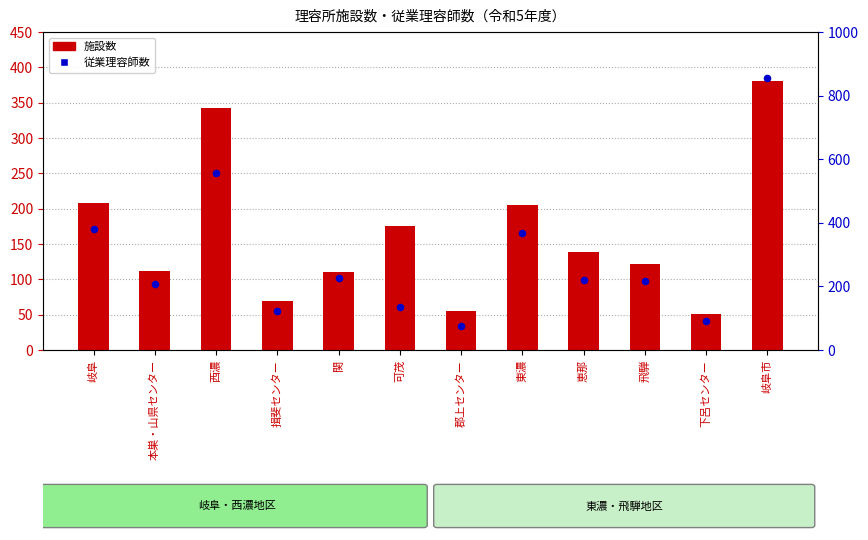

At how many categories does at least one series exceed 376?

3